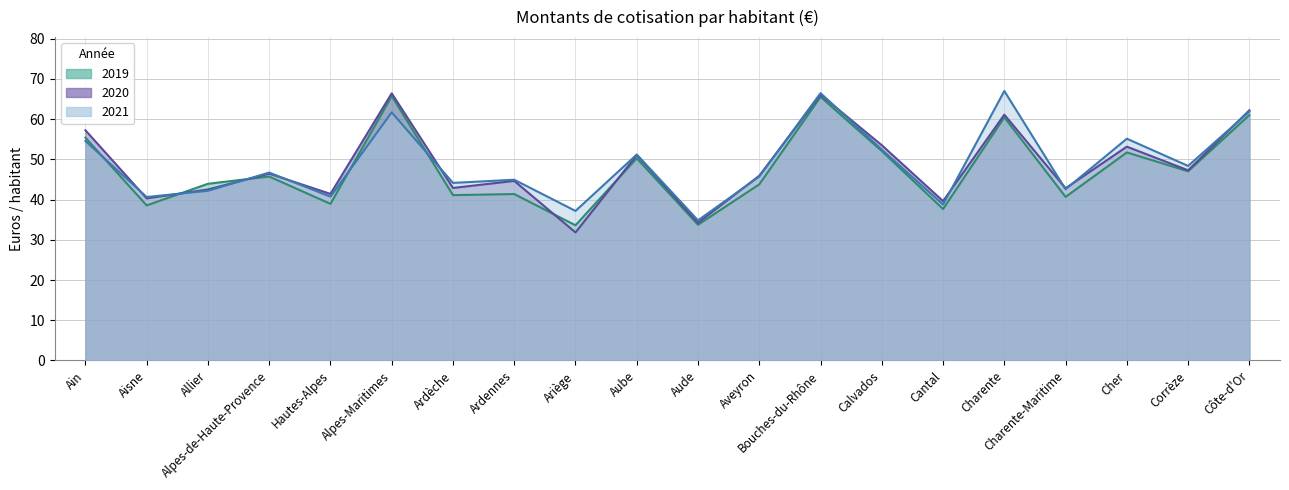

Reading right to left, transcribe all the data shown in this chart.

2019: 61.0	47.0	51.7	40.7	60.4	37.6	52.0	65.5	43.8	33.7	50.2	33.6	41.4	41.1	65.7	38.9	45.7	43.9	38.5	55.4
2020: 62.2	47.3	53.1	42.8	61.1	39.6	53.5	66.0	45.9	34.2	51.1	31.8	44.6	42.9	66.4	41.4	46.4	42.5	40.3	57.2
2021: 61.9	48.4	55.1	42.5	67.0	38.7	52.4	66.4	45.7	34.8	51.2	37.2	44.9	44.1	61.7	40.7	46.7	42.2	40.6	54.5